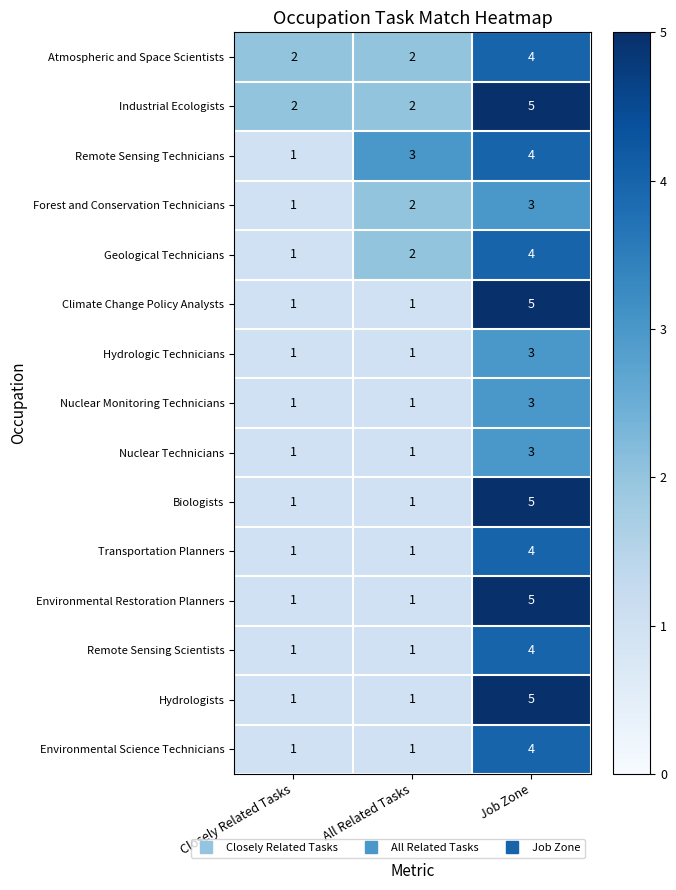

What is the sum of the Hydrologic Technicians values at All Related Tasks and Job Zone?

4